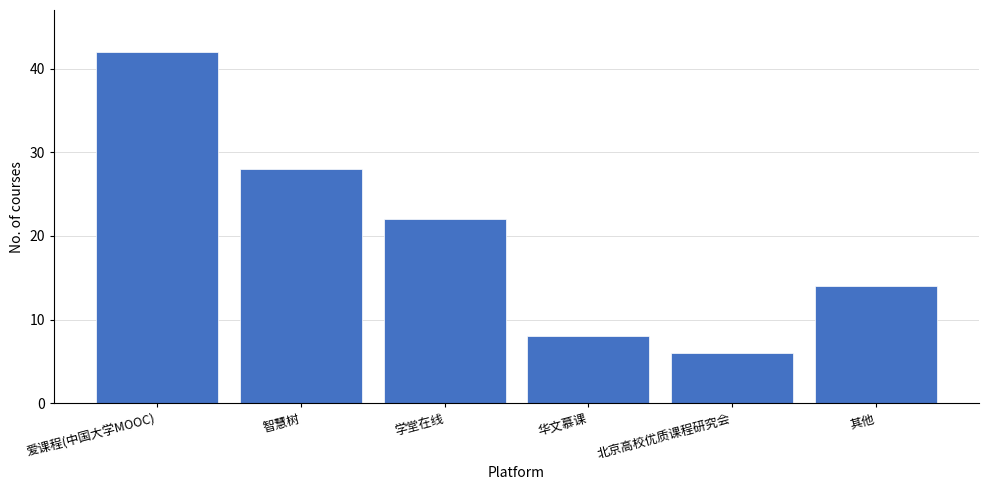

Reading left to right, list all the values displayed in this chart.

爱课程(中国大学MOOC)=42	智慧树=28	学堂在线=22	华文慕课=8	北京高校优质课程研究会=6	其他=14